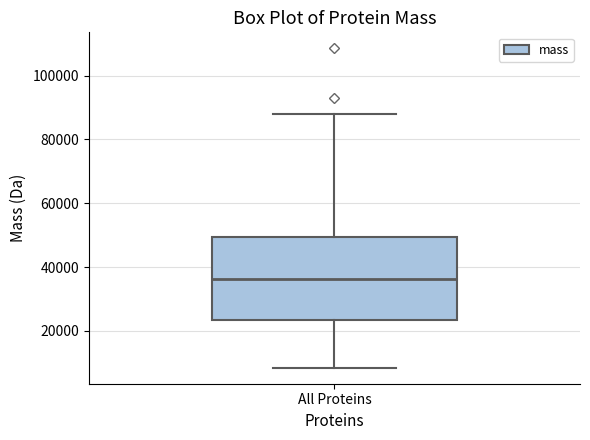

Read this box plot against the y-axis: the position of the median line, the range covered by the box, and the ends of both whiskers. The values are not printed on the chart, so give them approximately, as read against the axis.

median 36000, box 24000 to 50000, whiskers 8000 to 88000